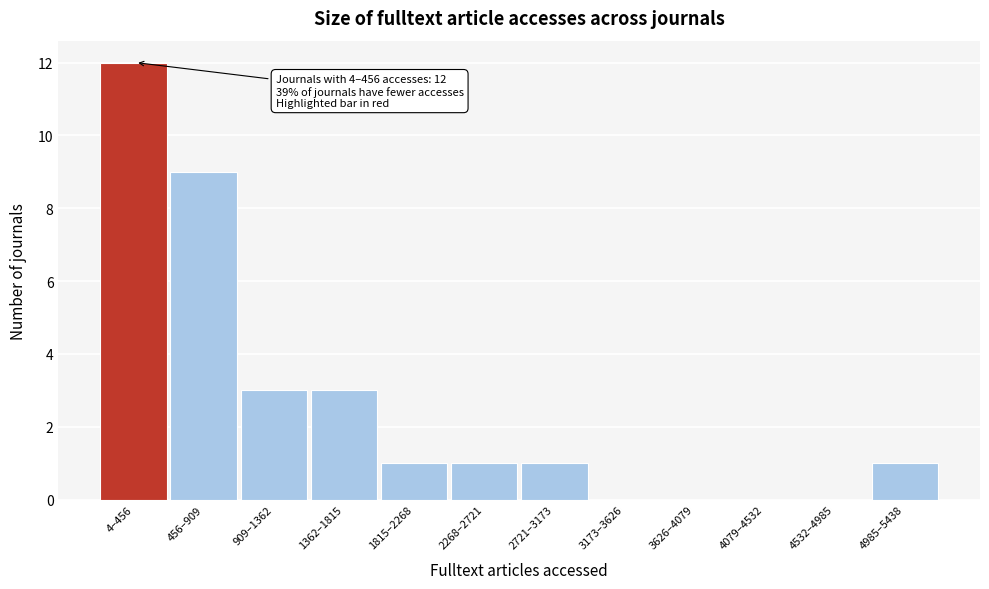

Reading right to left, transcribe all the data shown in this chart.

4985–5438=1	4532–4985=0	4079–4532=0	3626–4079=0	3173–3626=0	2721–3173=1	2268–2721=1	1815–2268=1	1362–1815=3	909–1362=3	456–909=9	4–456=12